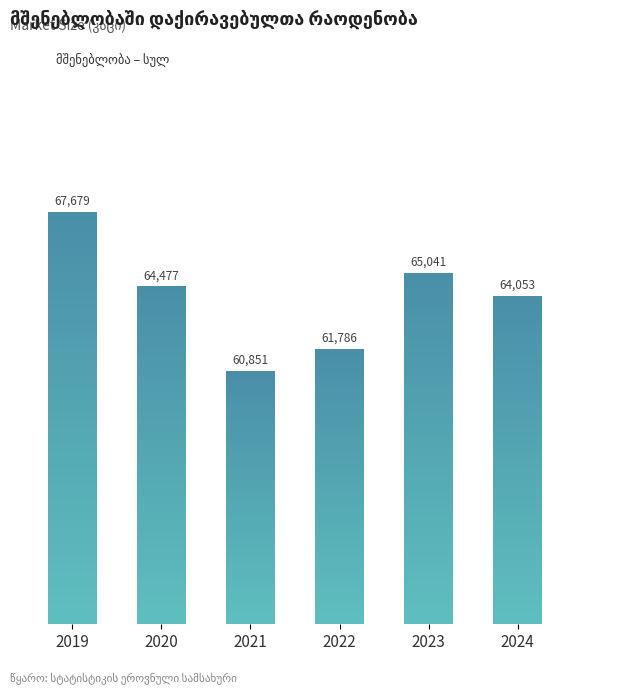

List the labels in order of value, largest first.

2019, 2023, 2020, 2024, 2022, 2021